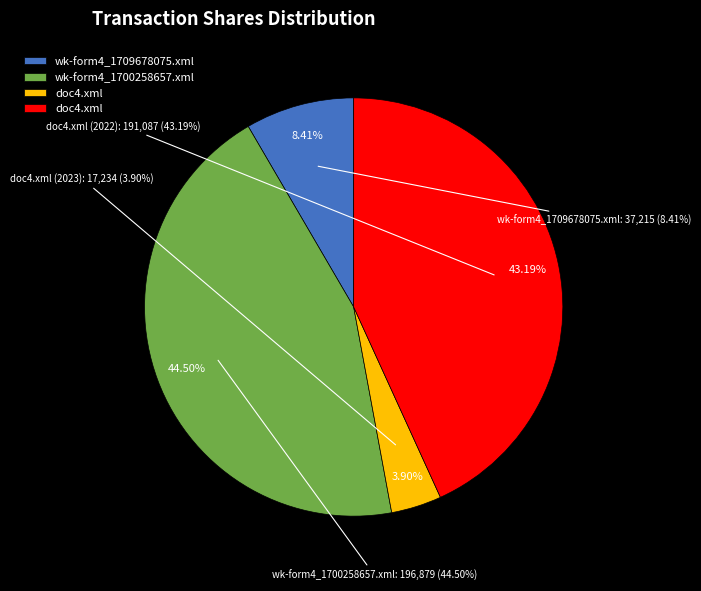

What percentage is the wk-form4_1700258657.xml slice, to the nearest percent?

45%